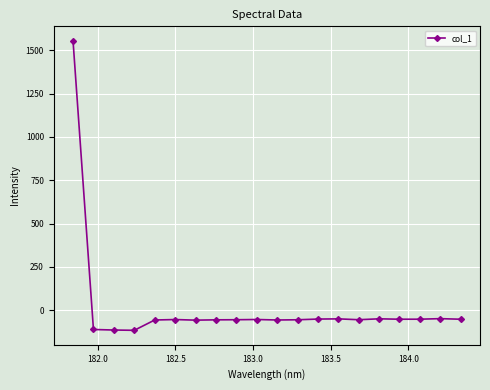

What is the value of the 8th point from the left?

-55.5